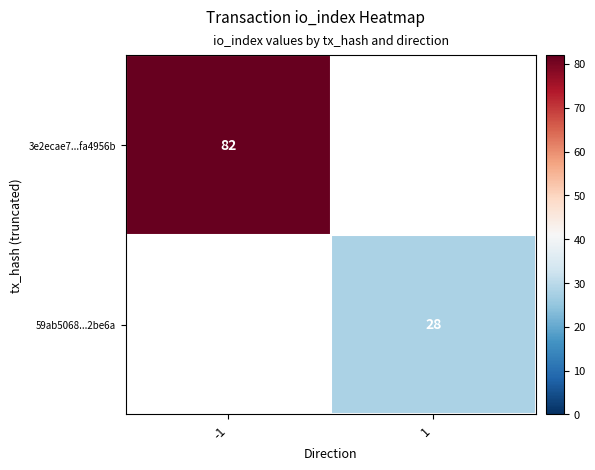

Is it true that 3e2ecae7...fa4956b equals 82 at -1?

True